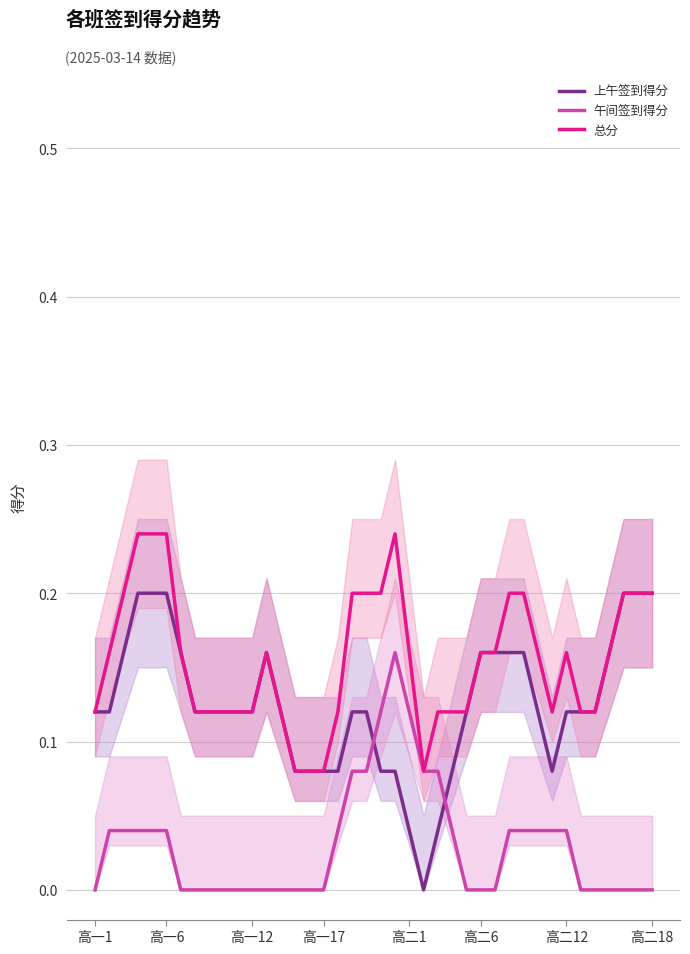

Between 10 and 17, which series saw the biggest shift?

上午签到得分